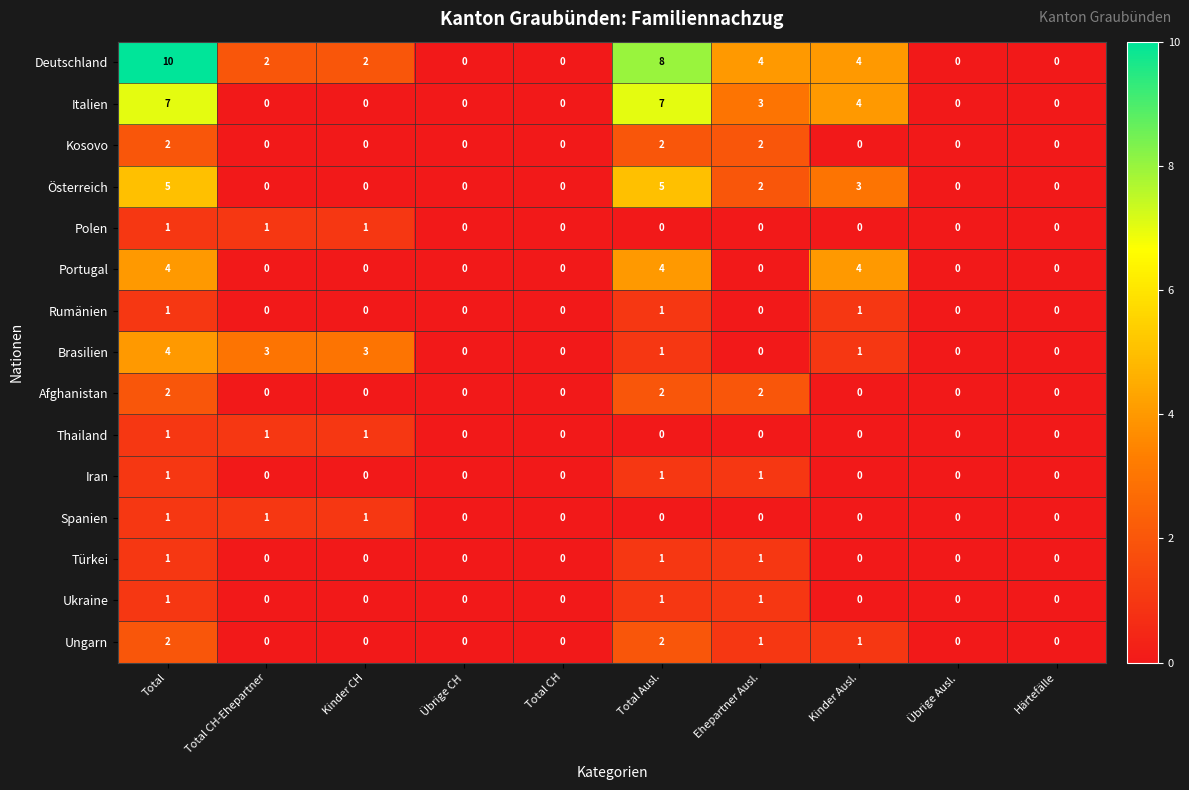

Which series has the largest total across all categories?

Deutschland